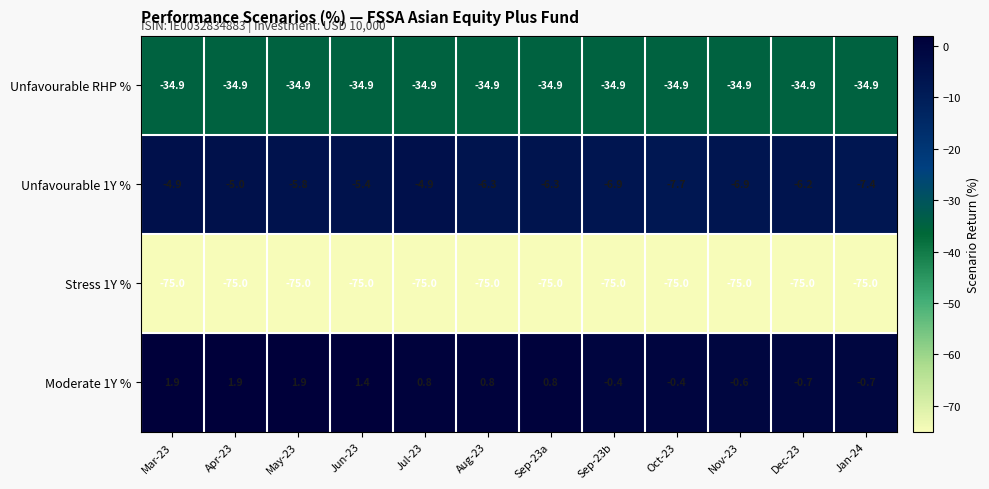

What is the lowest value of the Moderate 1Y % series?

-0.7